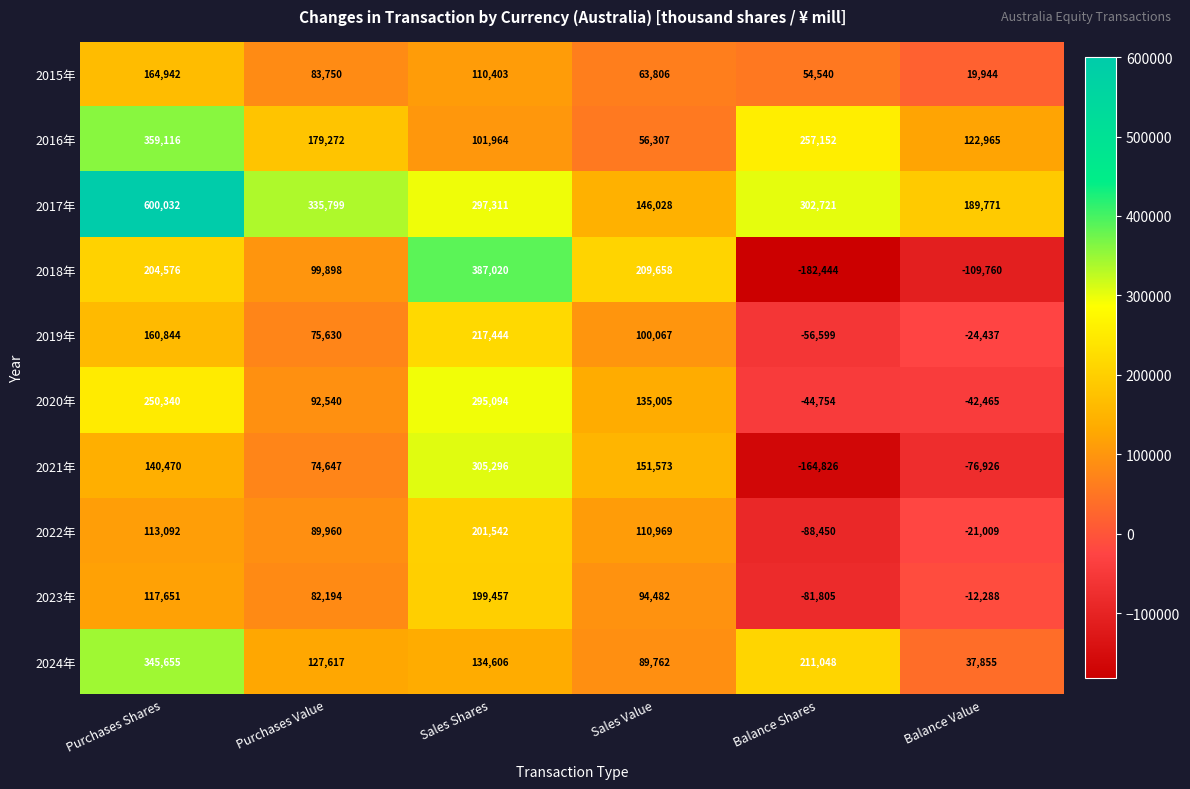

The 2018年 series shows 387020 at Sales Shares. True or false?

True